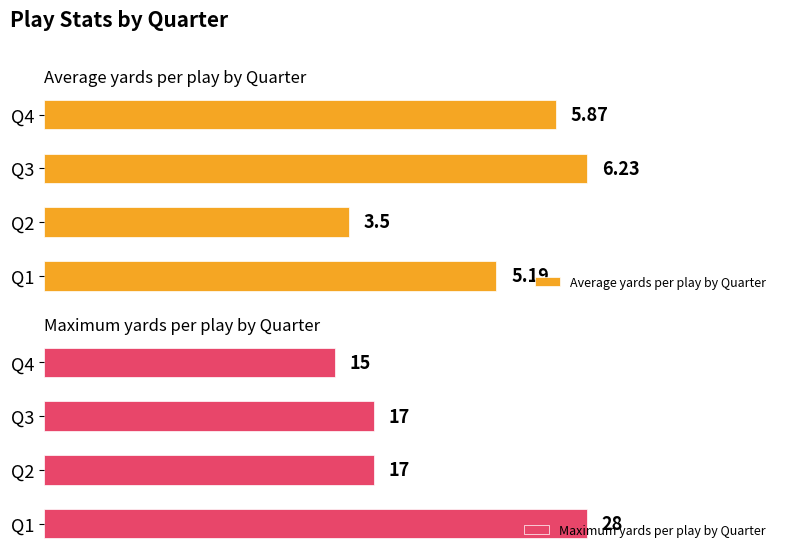

Which series has the largest total across all categories?

Maximum yards per play by Quarter